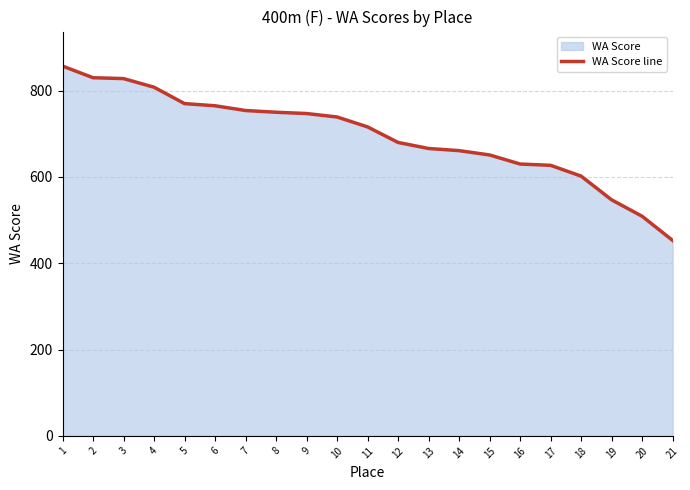

At which label does the data first exceed 716?

1